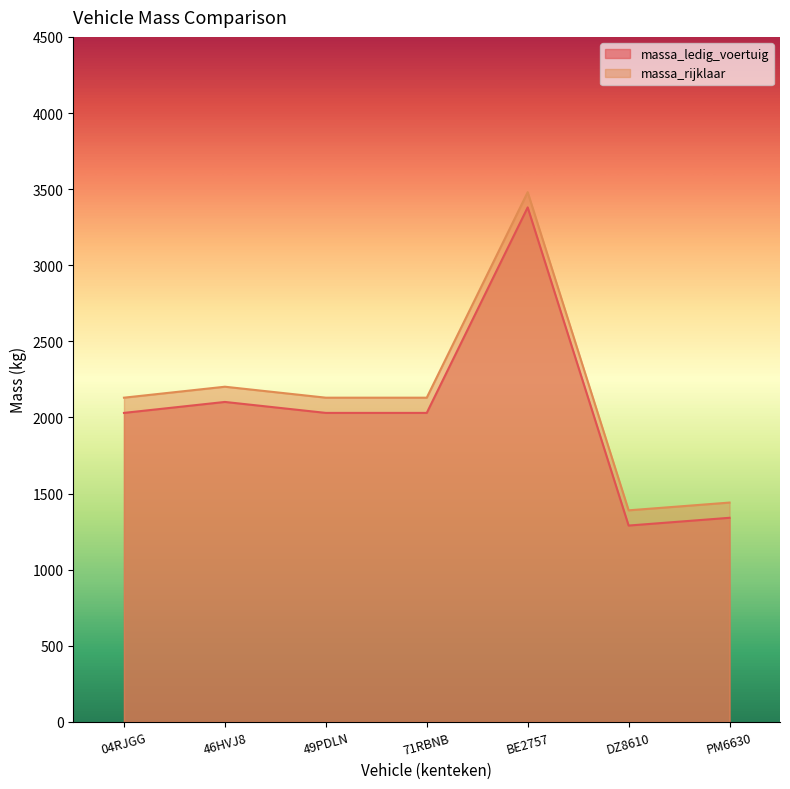

List the labels in order of massa_ledig_voertuig value, smallest first.

DZ8610, PM6630, 04RJGG, 49PDLN, 71RBNB, 46HVJ8, BE2757